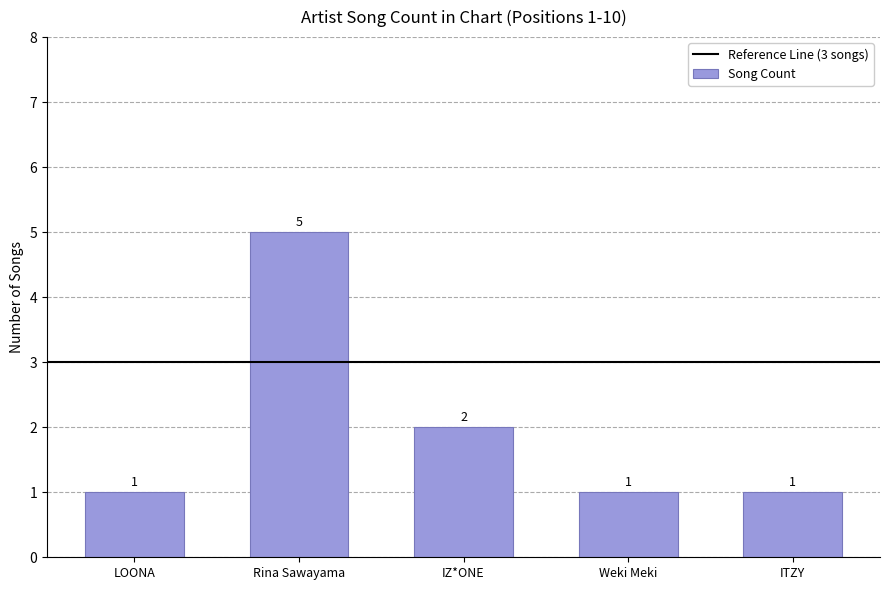

What is the minimum value shown in the chart?

1